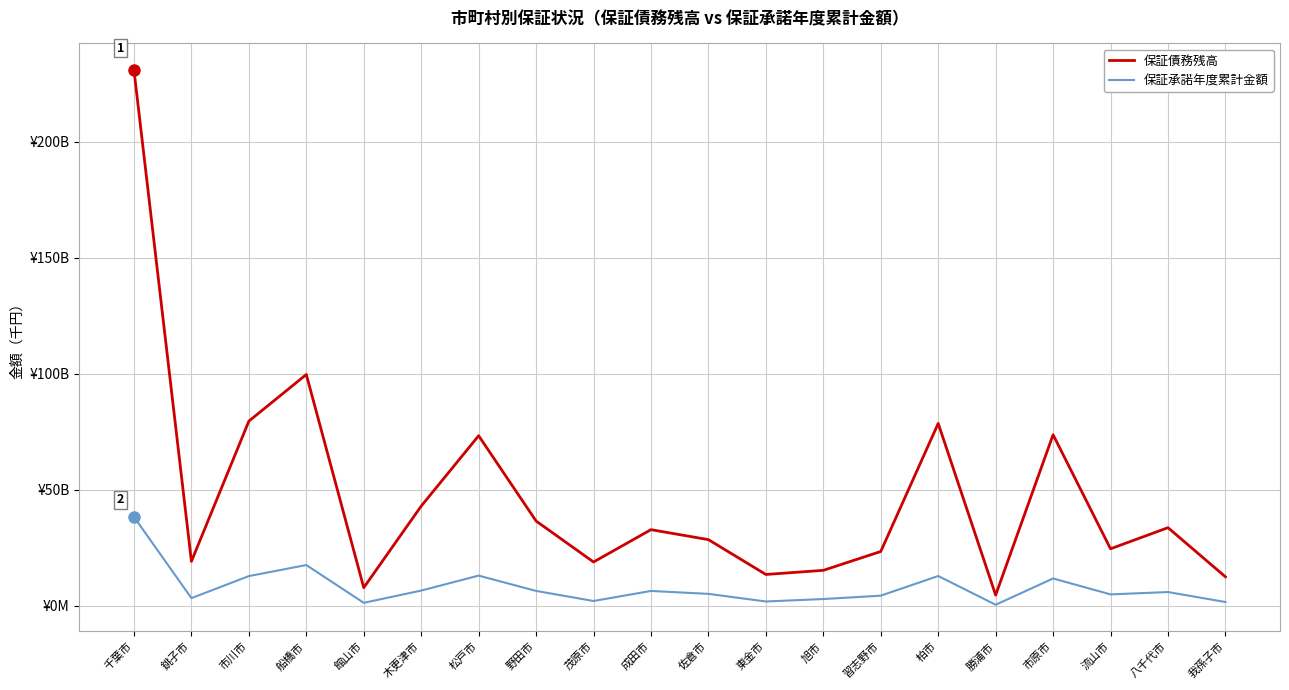

Does the chart have visible grid lines?

Yes